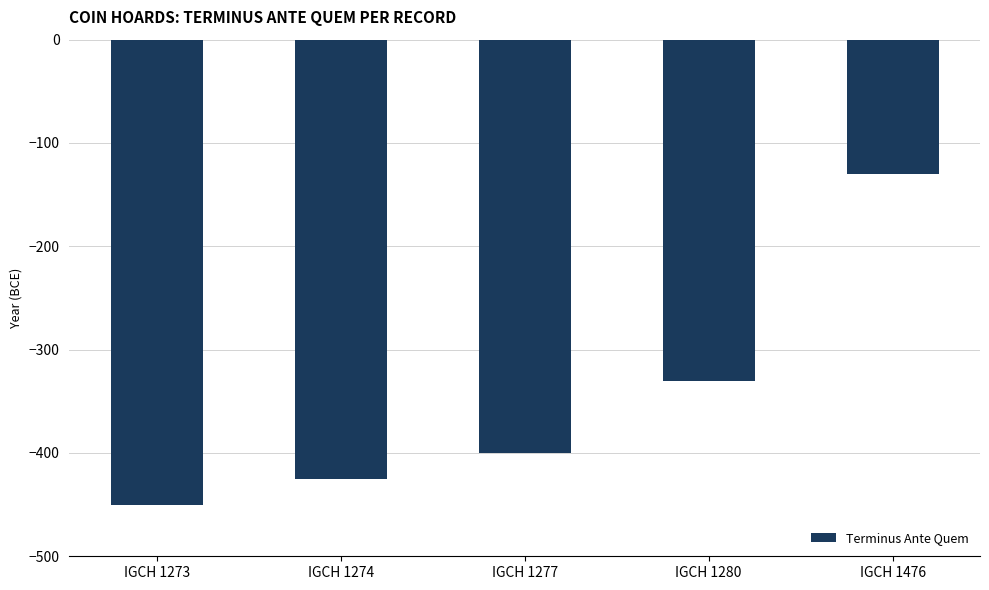

The chart shows a value of -199 at IGCH 1476. True or false?

False